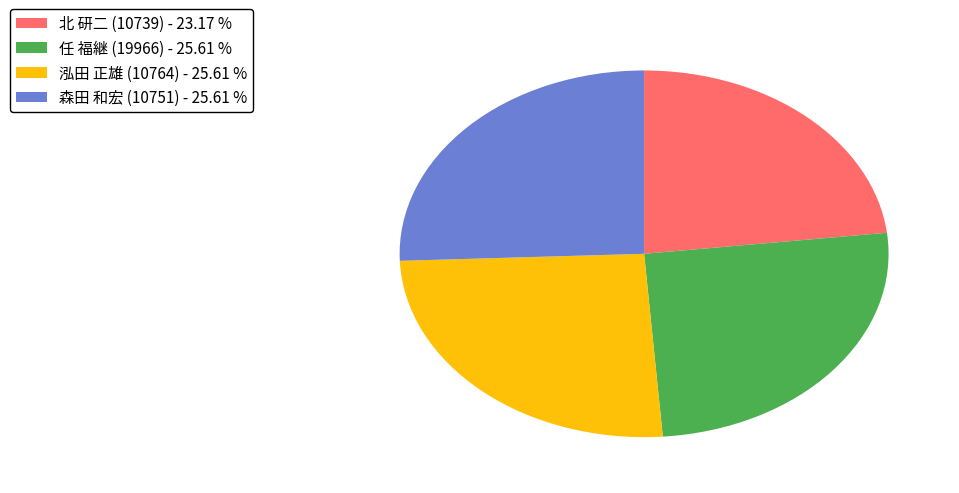

Does 森田 和宏 (10751) represent more than half of the total?

No